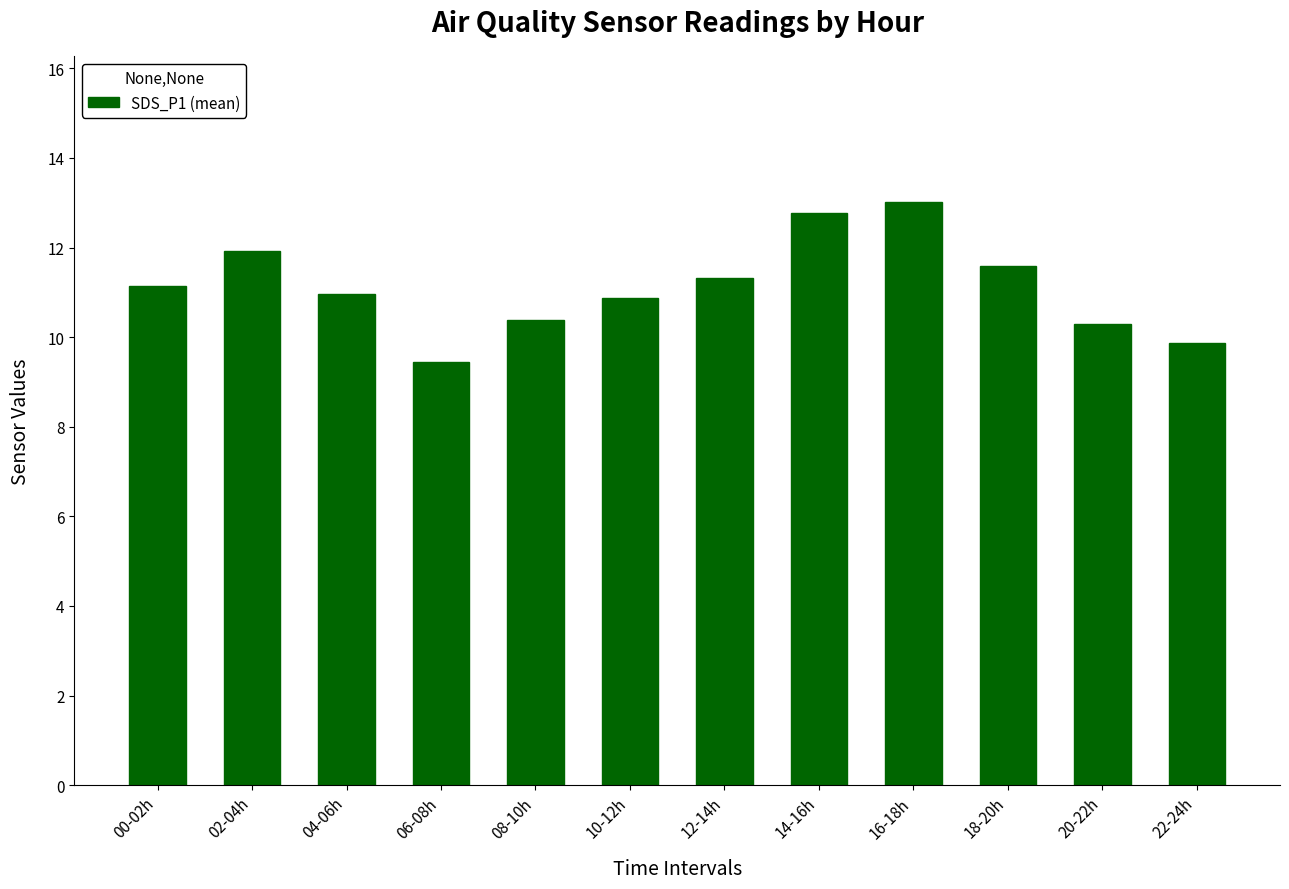

What is the ratio of the value at 08-10h to the value at 20-22h?

1.0